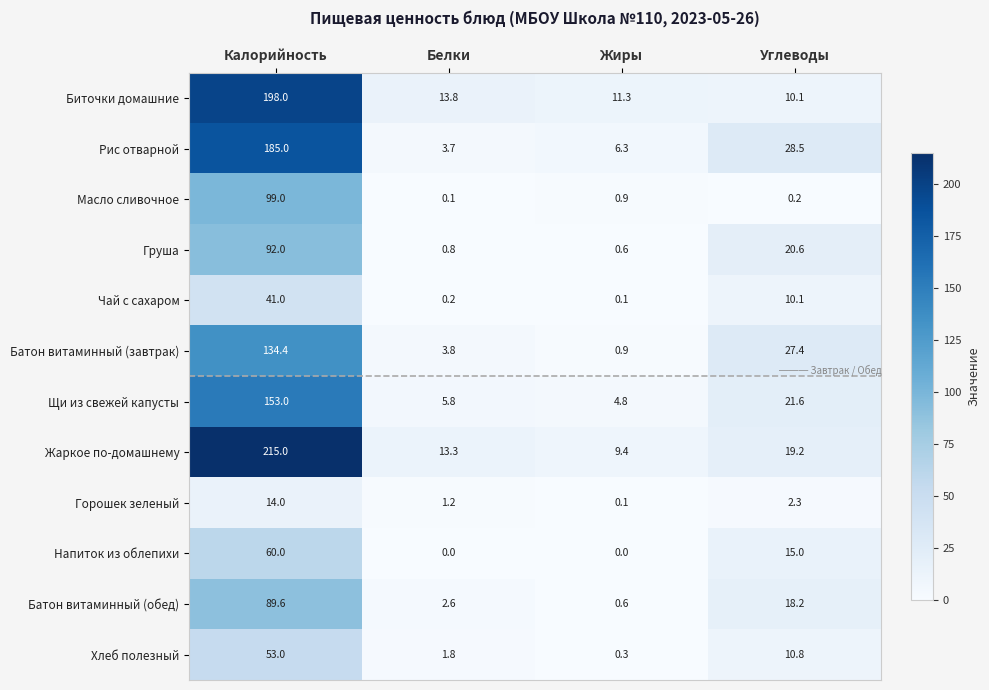

Is the value of Батон витаминный (завтрак) at Углеводы greater than the value of Батон витаминный (обед) at Жиры?

Yes